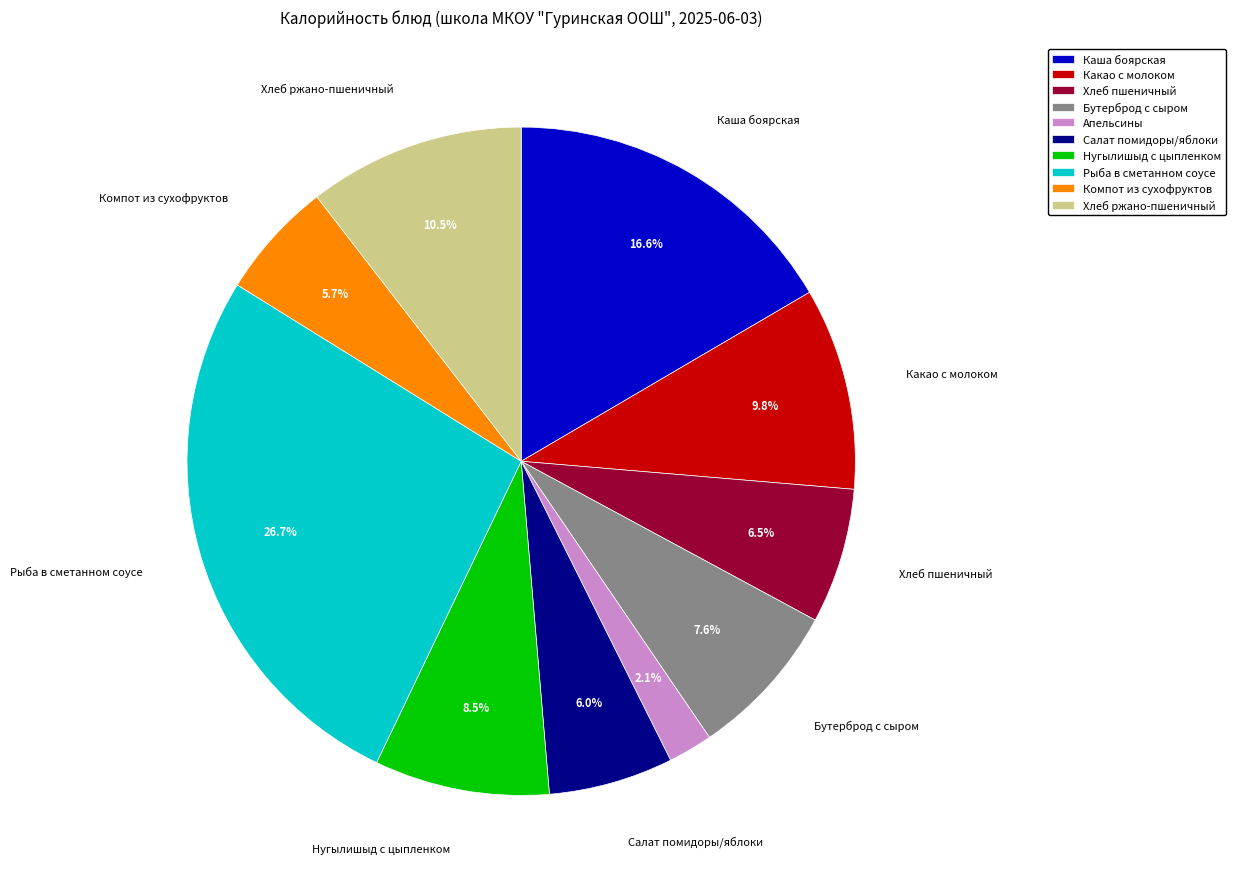

Does any single category account for the majority?

No